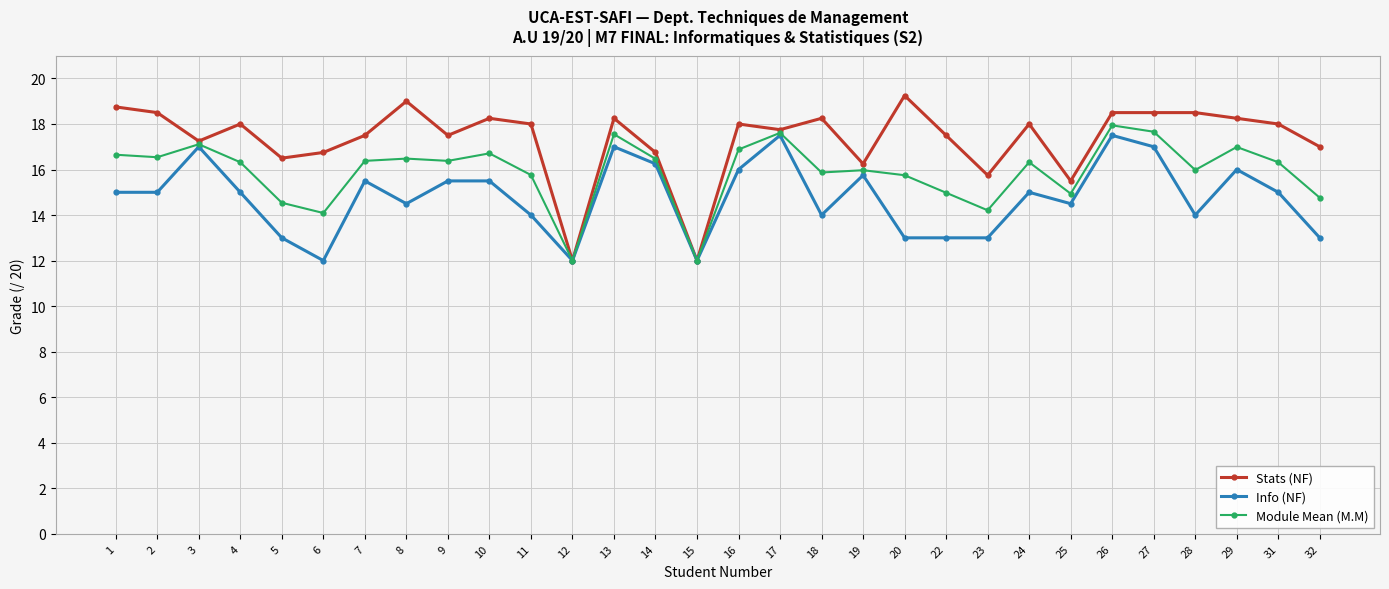

What is the smallest value displayed?

12.0